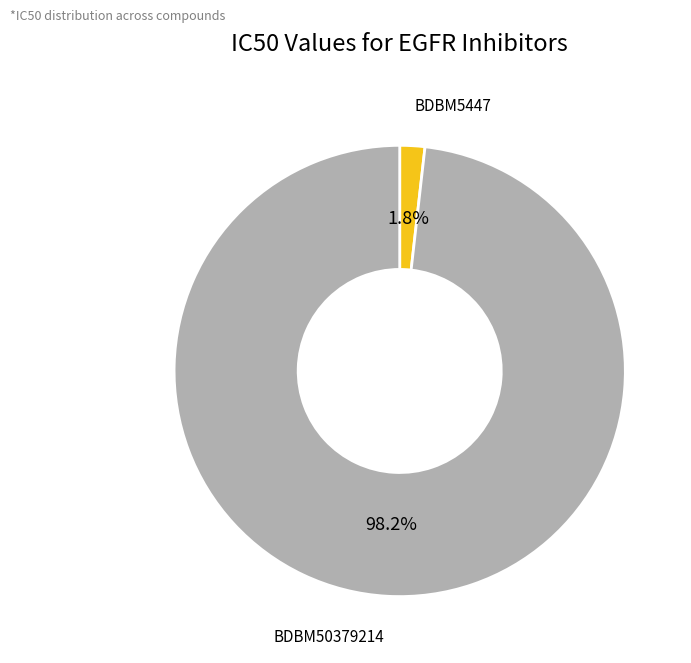

Is there any slice that represents more than half of the pie?

Yes